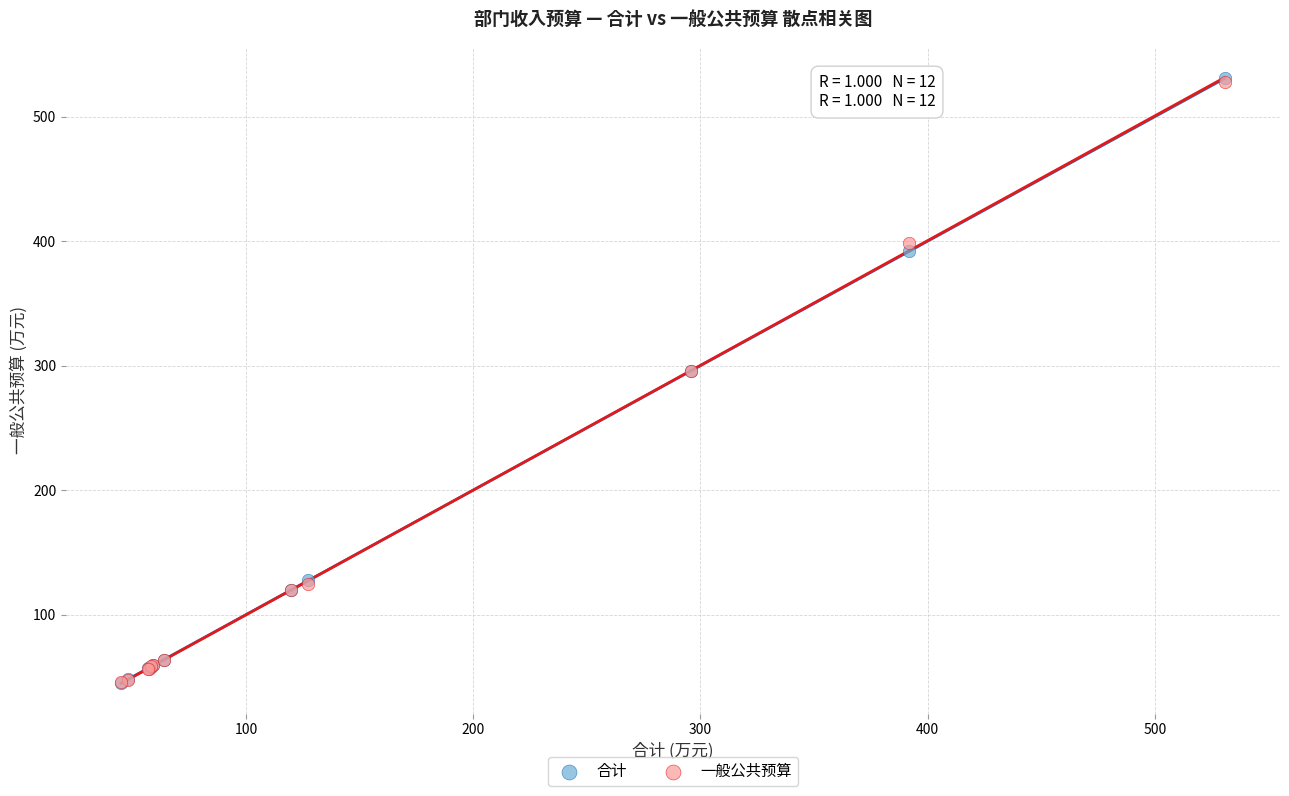

What are all the series names shown in the legend?

合计, 一般公共预算